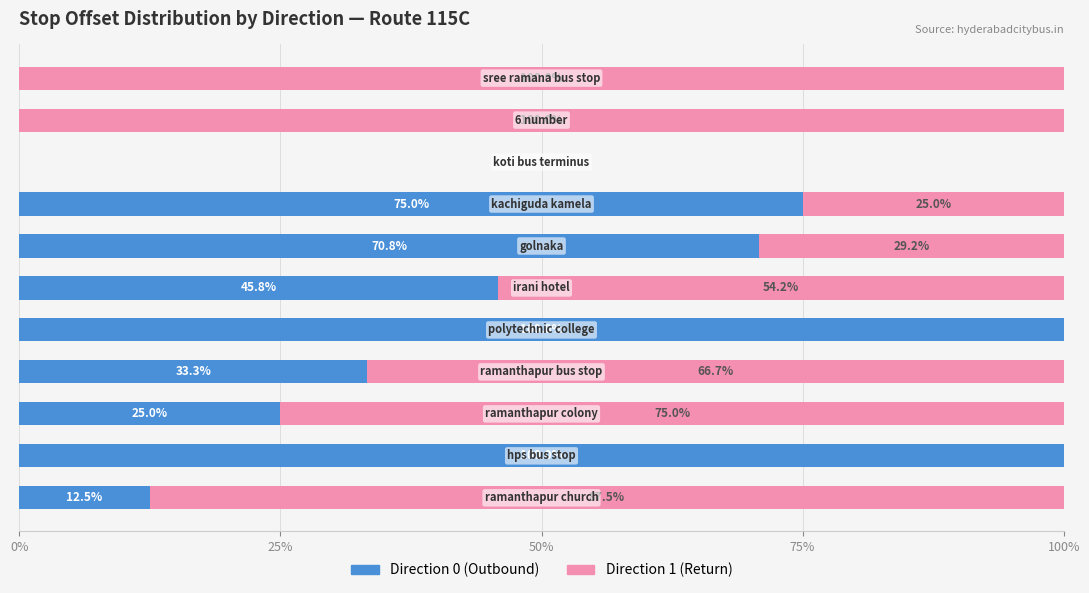

What is the highest value of the Direction 0 (Outbound) series?

100.0